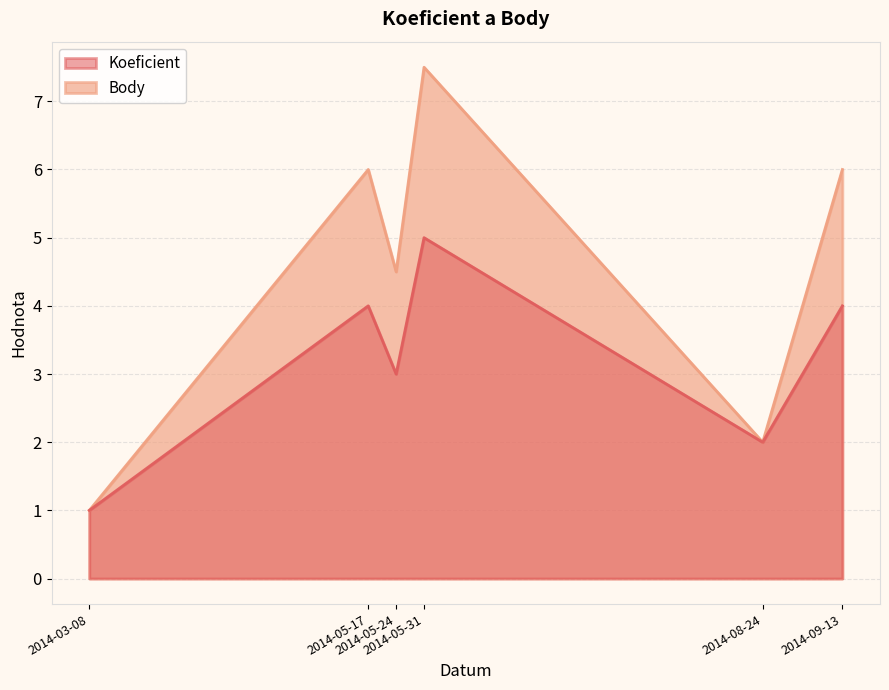

True or false: Body and Koeficient intersect in this chart.

False